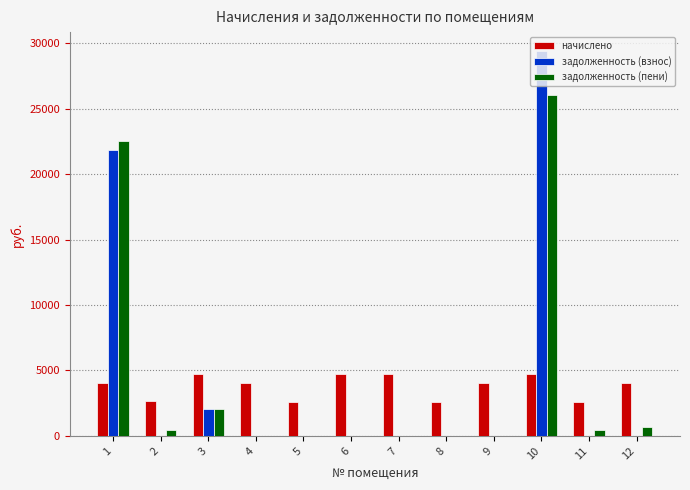

Is the value of задолженность (взнос) at 12 greater than the value of начислено at 8?

No